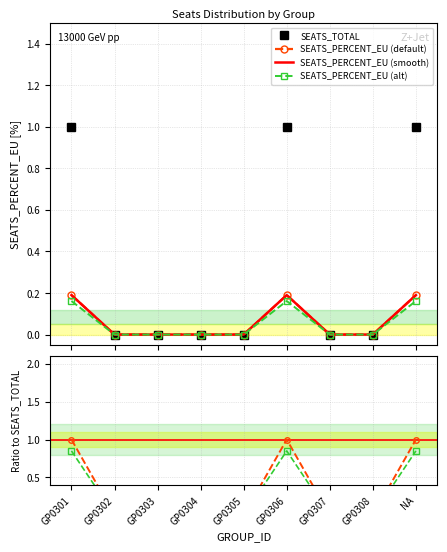

Between GP0301 and GP0304, which is larger?

GP0301